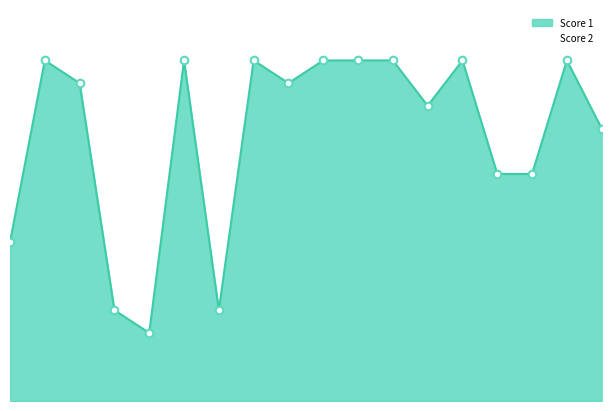

What are all the series names shown in the legend?

Score 1, Score 2